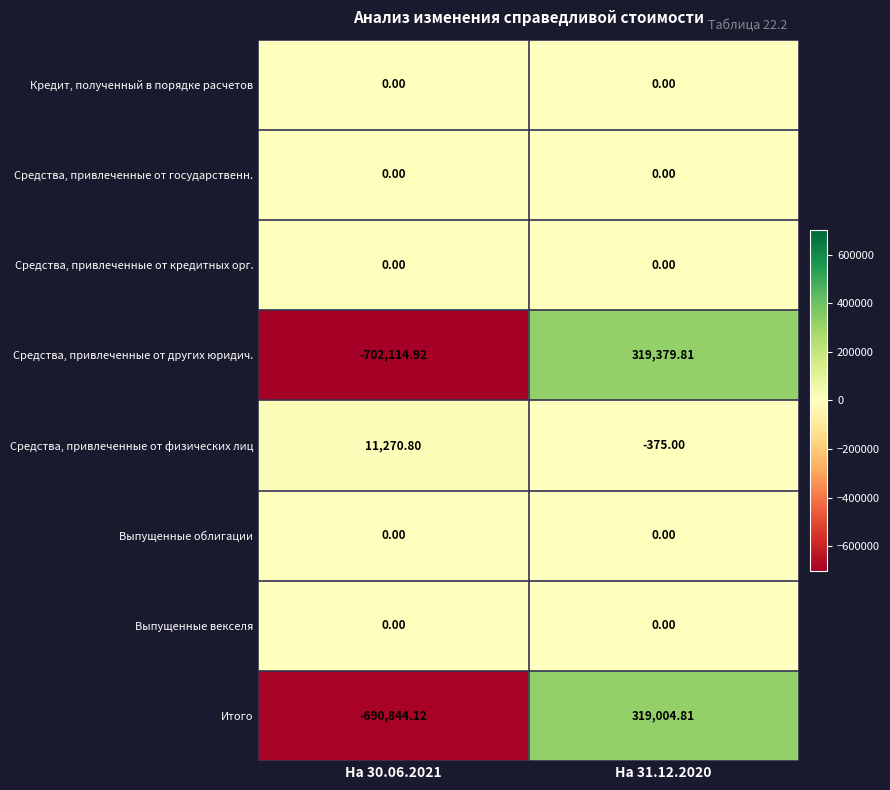

Which series has the largest range (max minus min)?

Средства, привлеченные от других юридич.